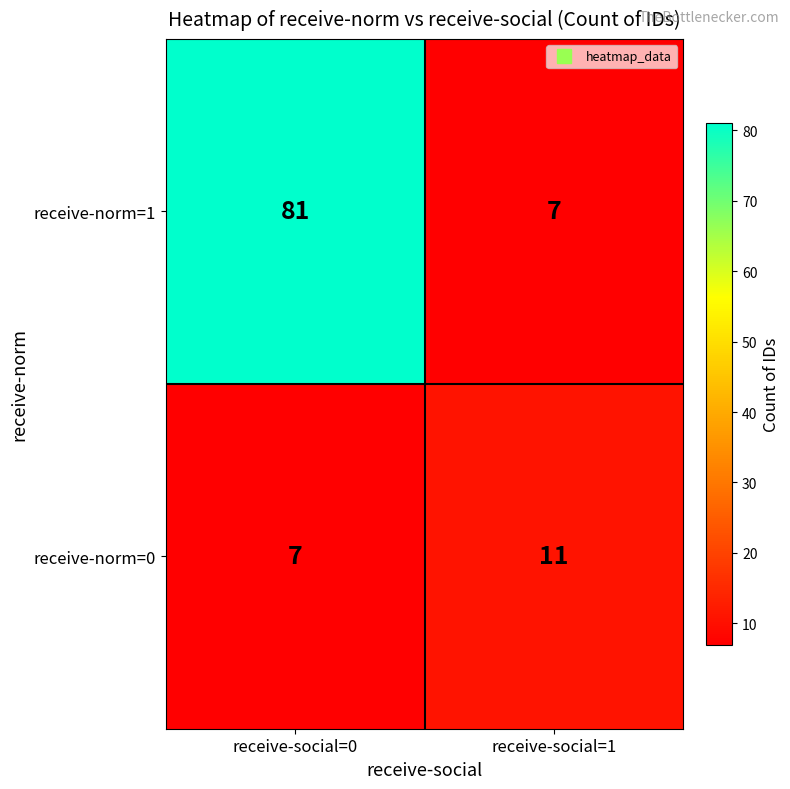

Is it true that receive-norm=1 equals 81 at receive-social=0?

True